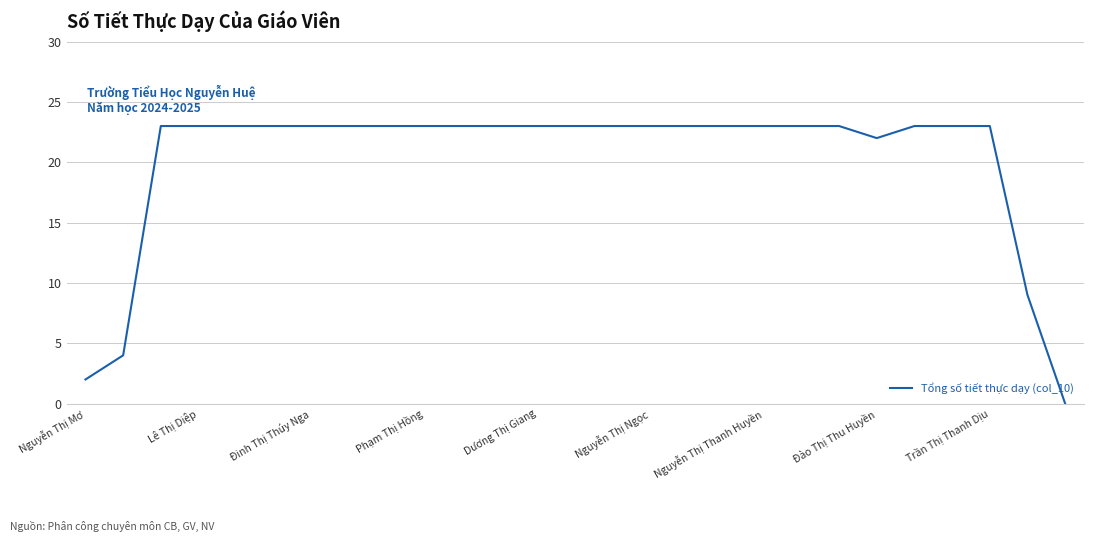

Reading left to right, what are all the values shown in this chart?

2	4	23	23	23	23	23	23	23	23	23	23	23	23	23	23	23	23	23	23	23	22	23	23	23	9	0